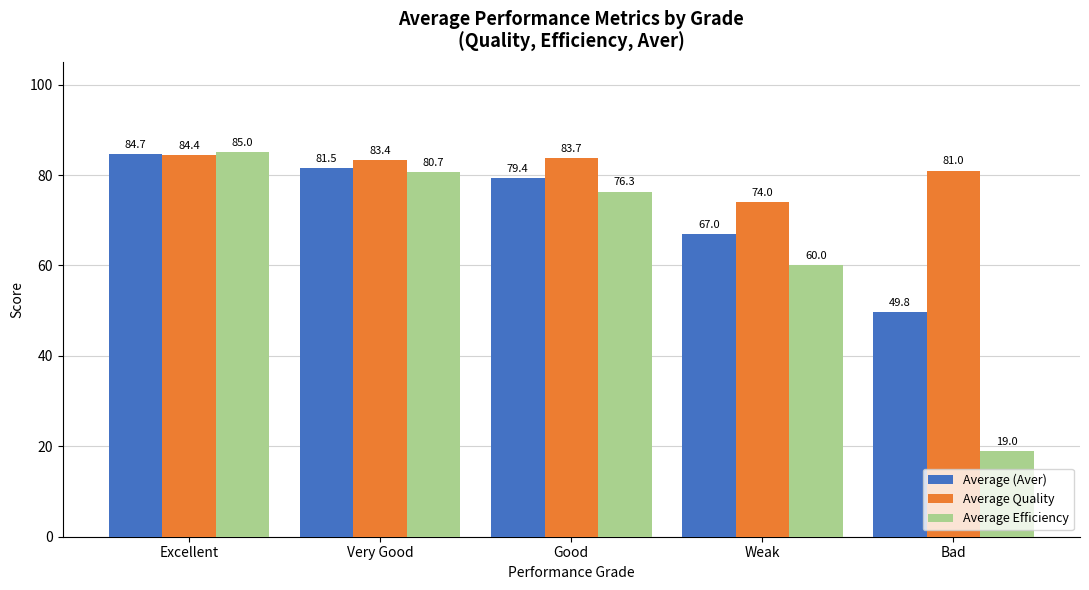

Rank the series by their average value, from highest to lowest.

Average Quality, Average (Aver), Average Efficiency